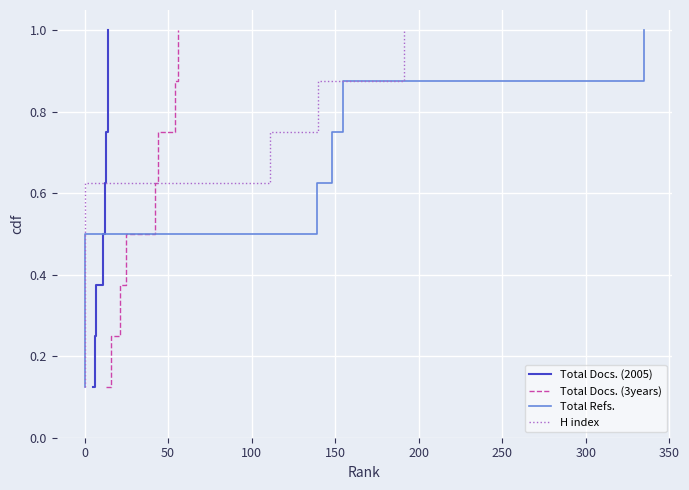

At 250, list the series in order from largest to smallest.

Total Docs. (2005), Total Docs. (3years), Total Refs., H index